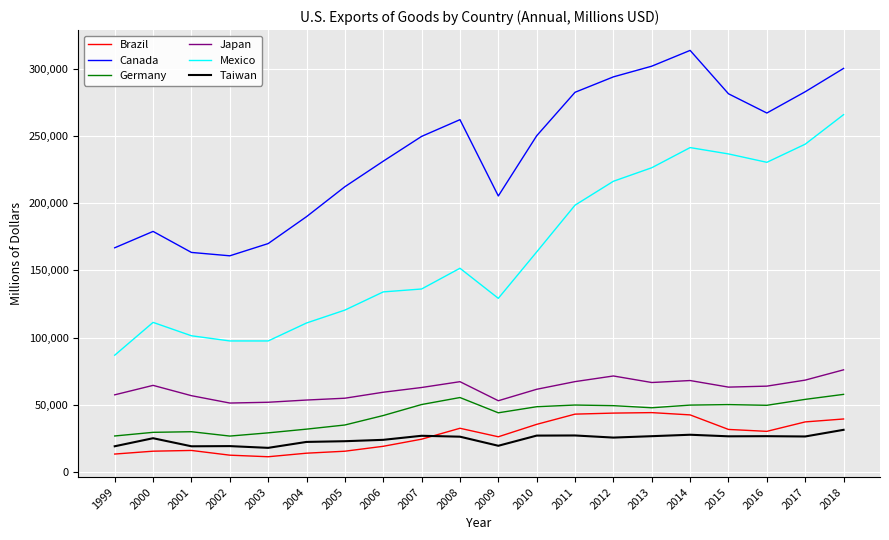

What is the greatest value displayed?

313872